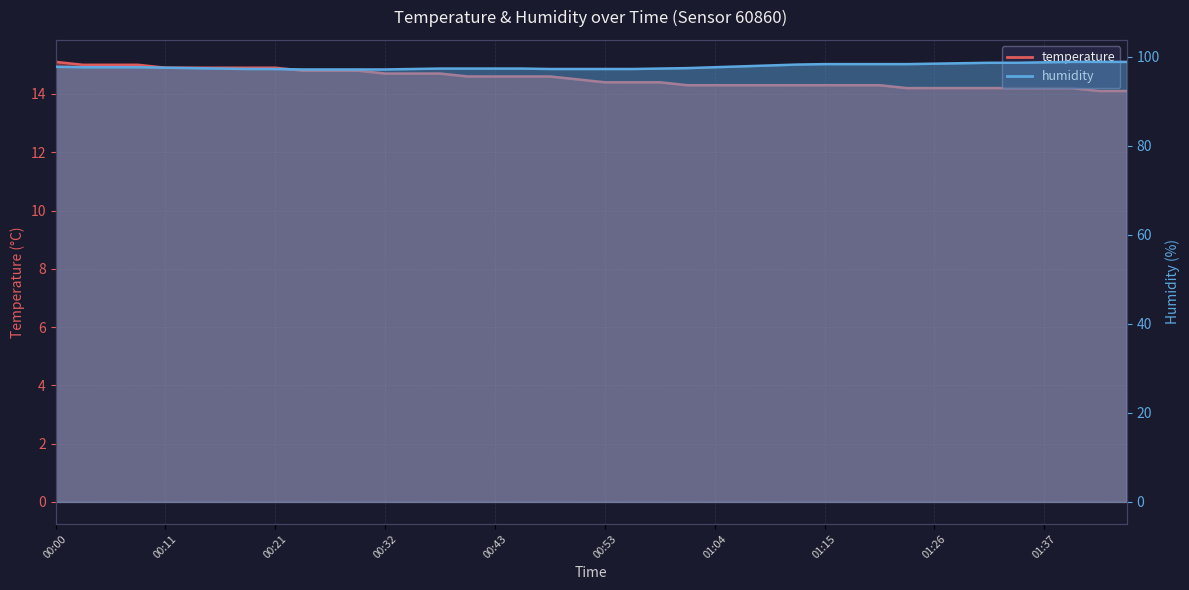

True or false: humidity and temperature intersect in this chart.

False